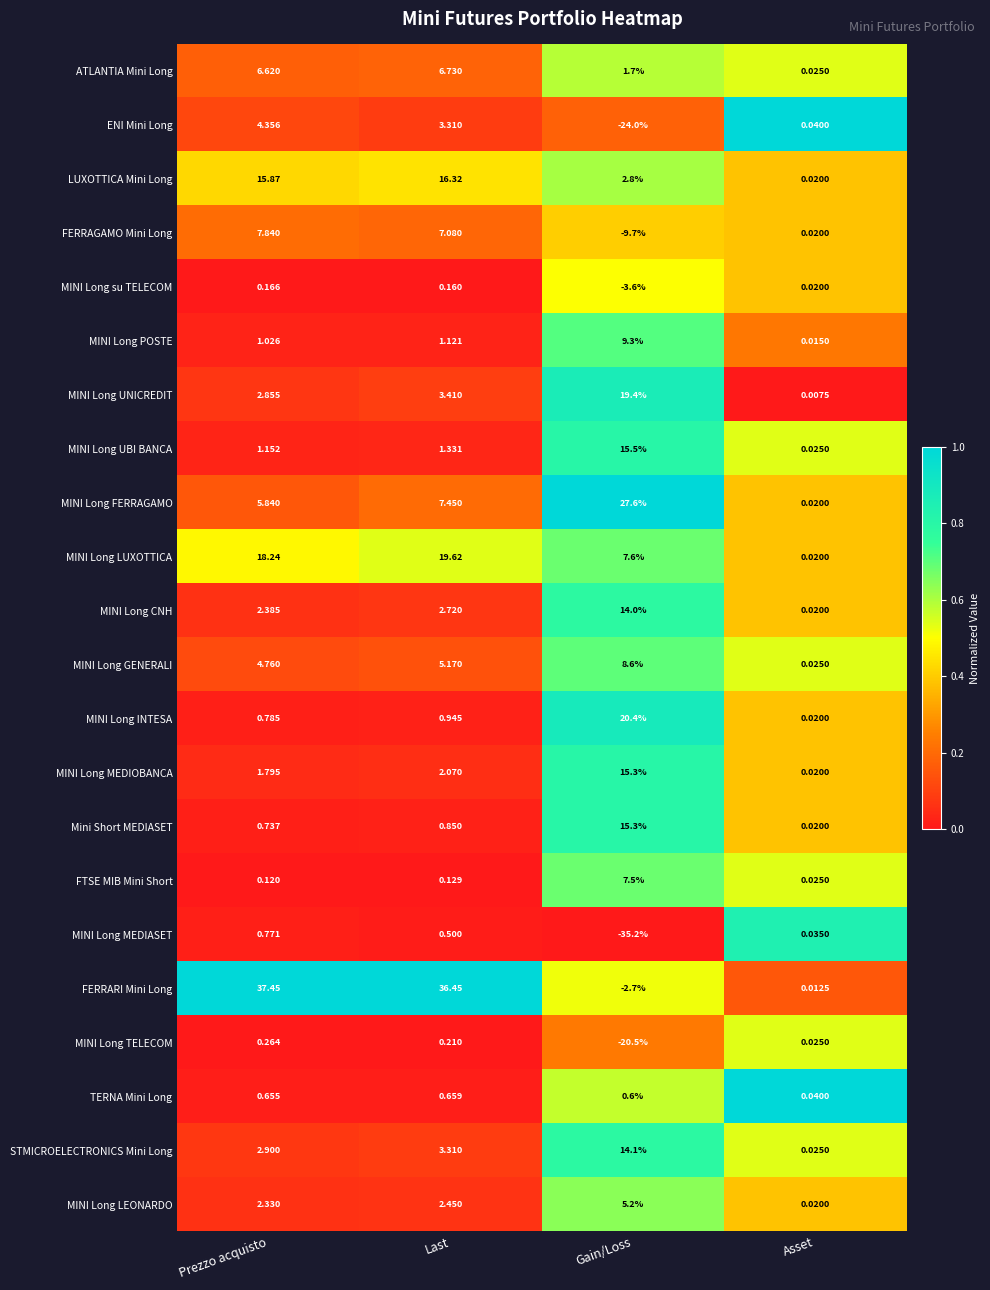

Which series changed the most between Last and Asset?

FERRARI Mini Long